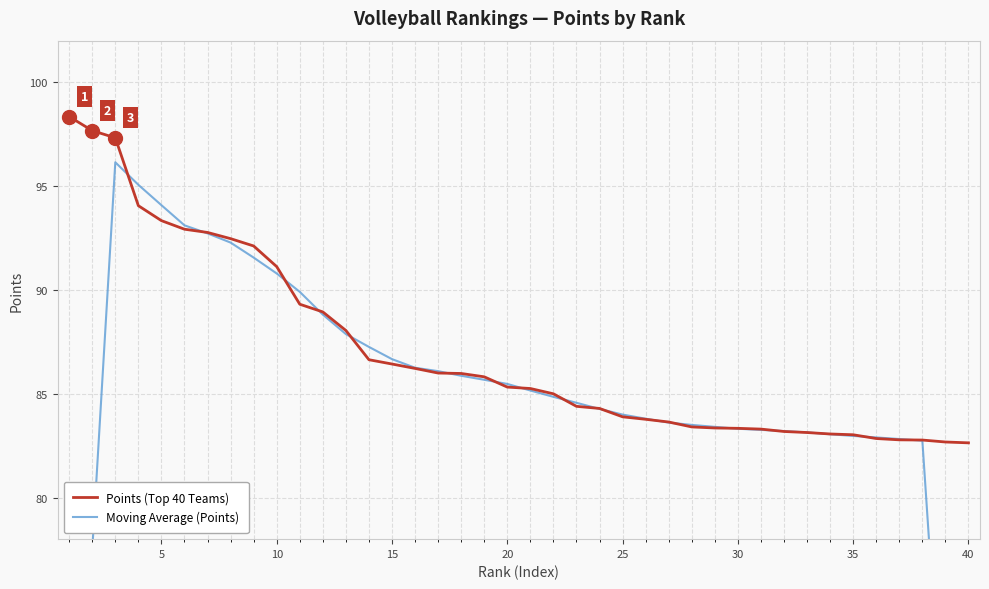

What is the highest value of the Points (Top 40 Teams) series?

98.3